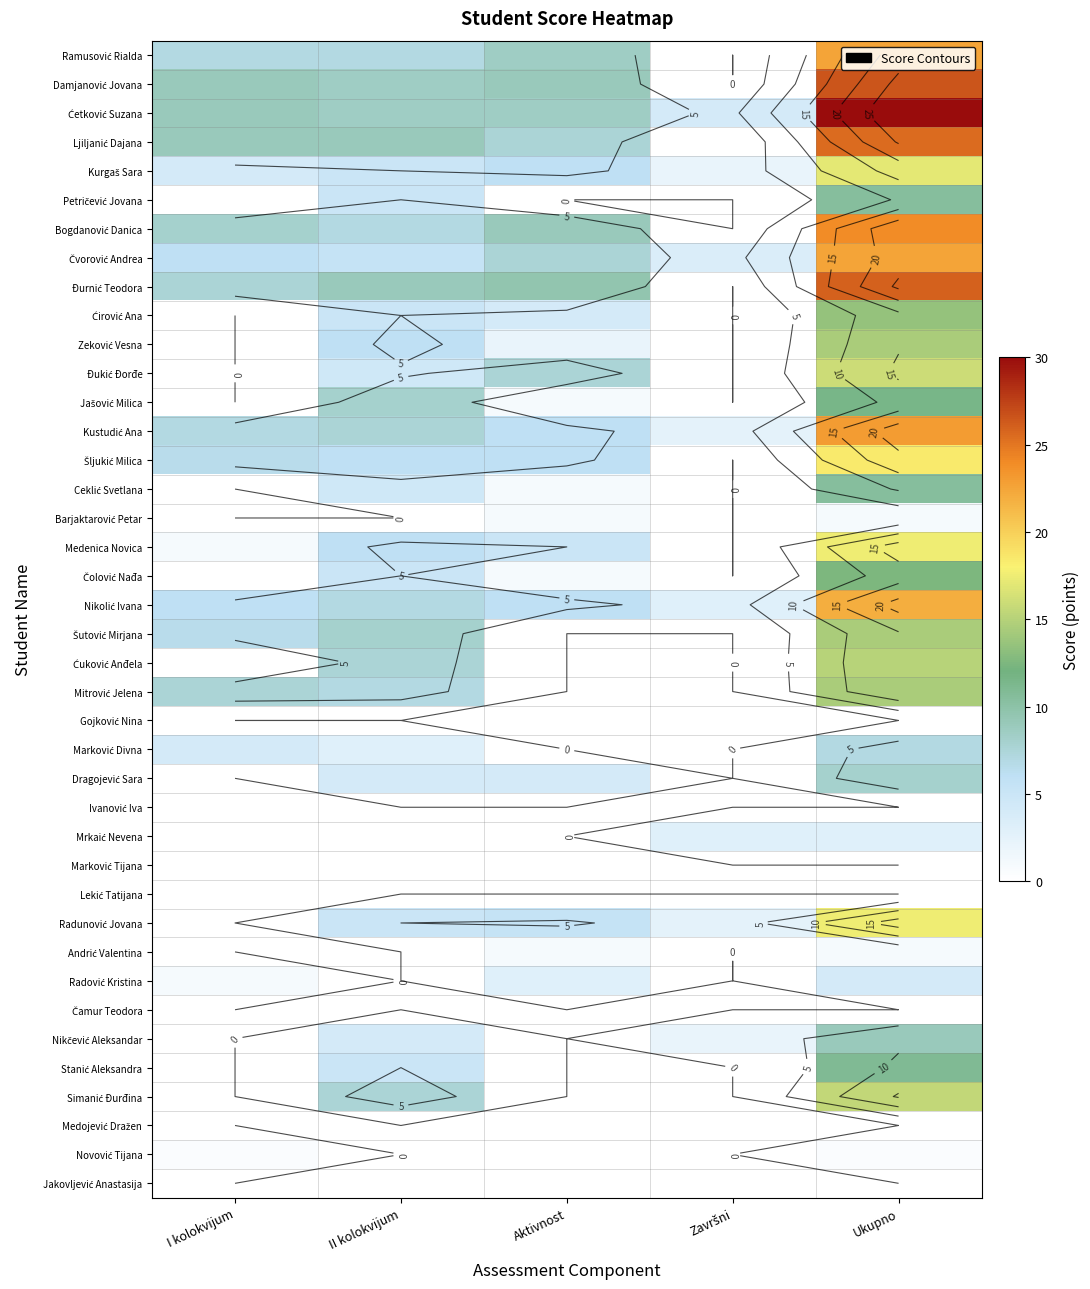

Is the value of Đurnić Teodora at Aktivnost greater than the value of Medojević Dražen at I kolokvijum?

Yes